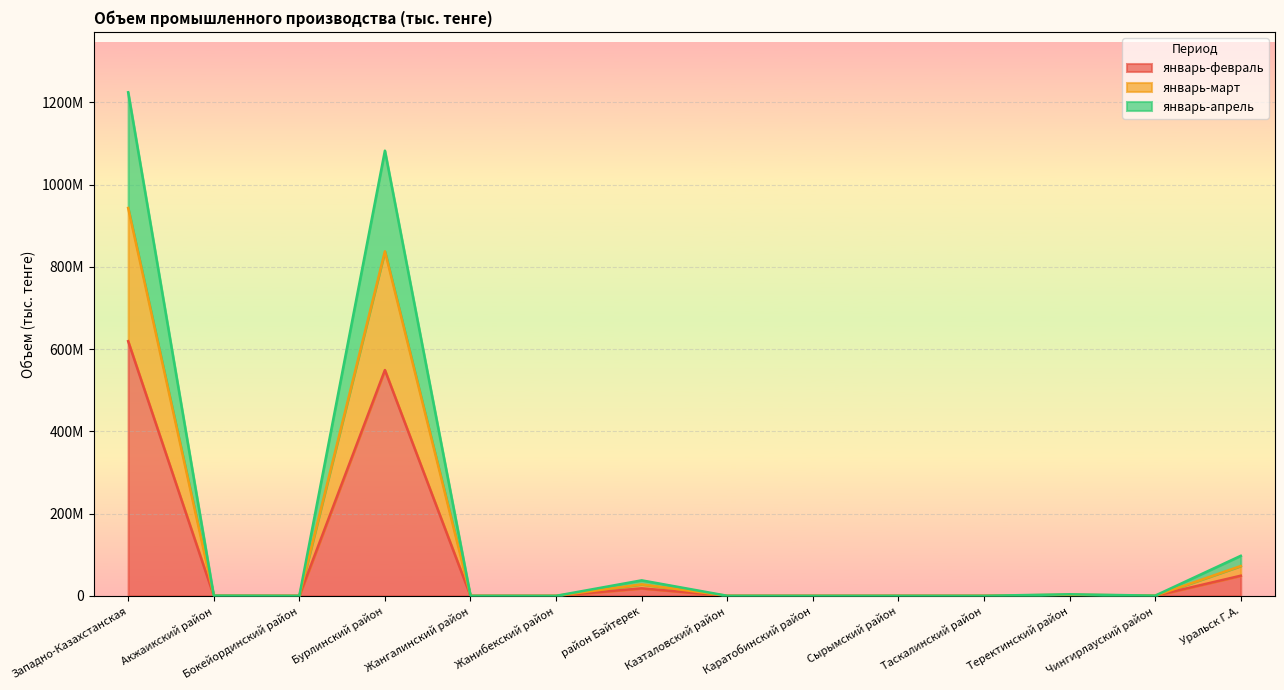

True or false: январь-апрель has a value of 1871492524 at Западно-Казахстанская.

False